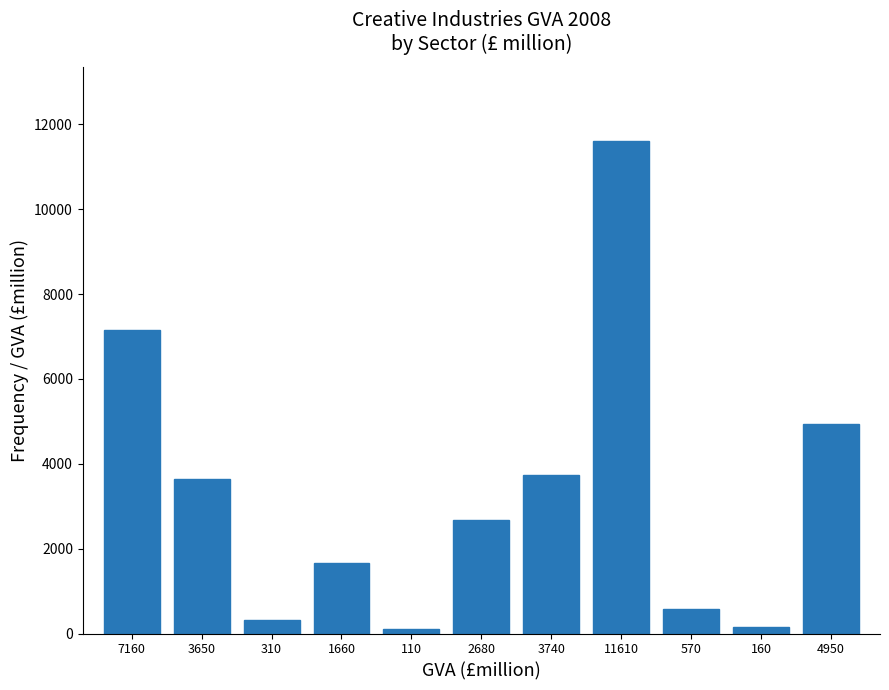

Which label corresponds to the largest value in the chart?

11610